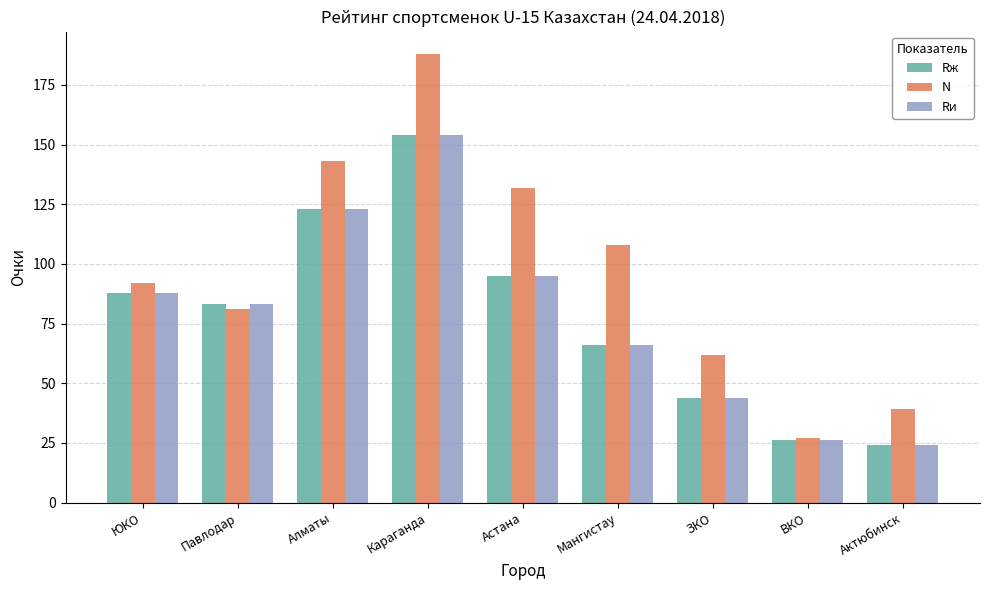

What position from the left is Мангистау?

6